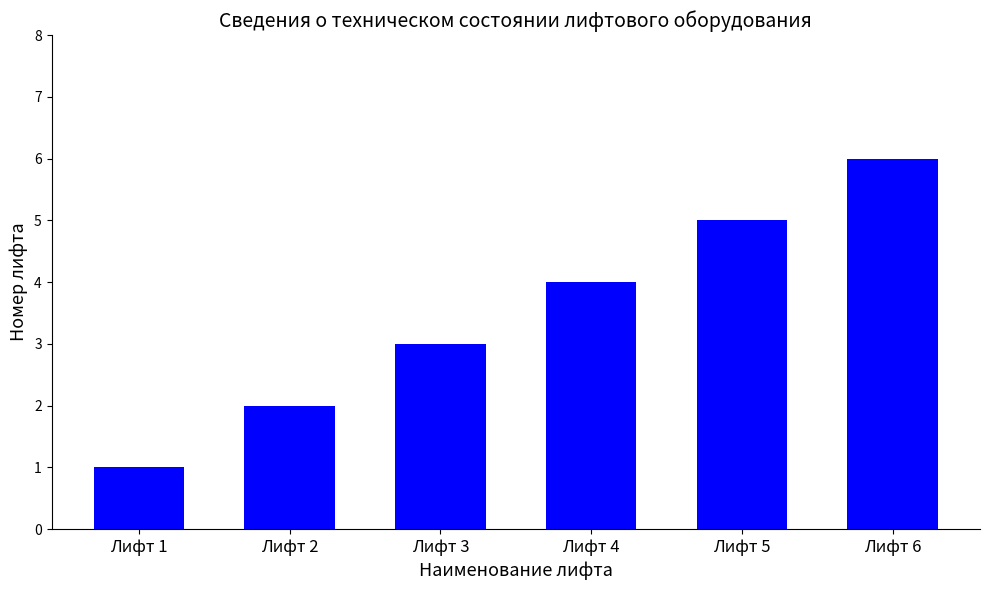

Read the value at Лифт 5.

5